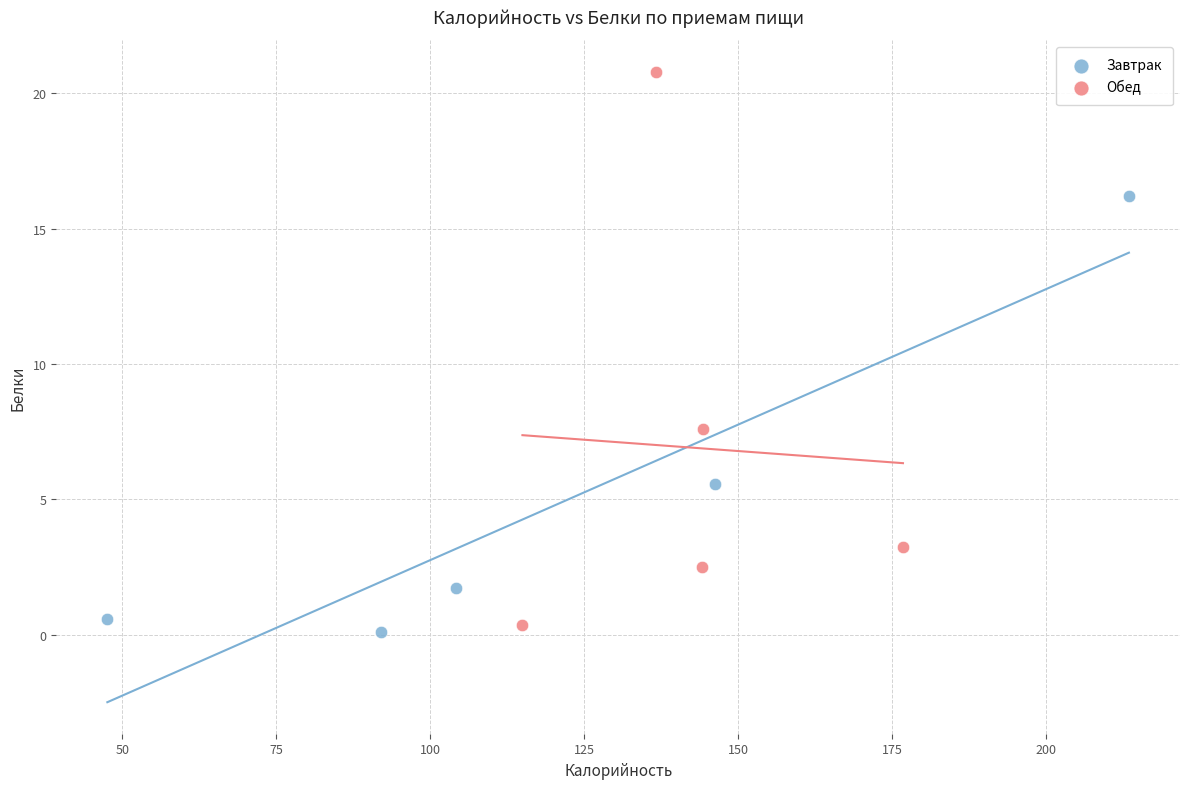

Which series reaches the minimum Y coordinate?

Завтрак